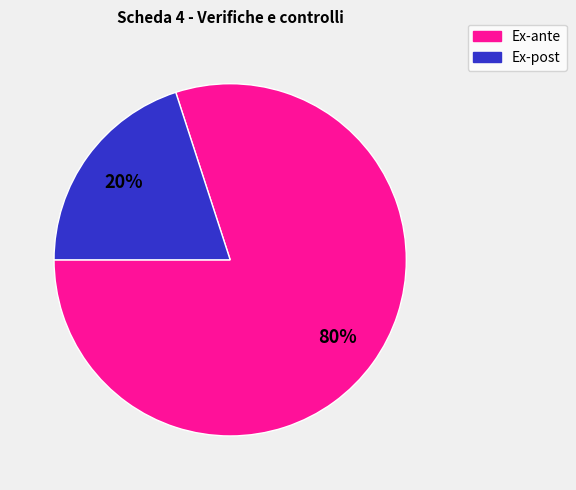

Is there any slice that represents more than half of the pie?

Yes